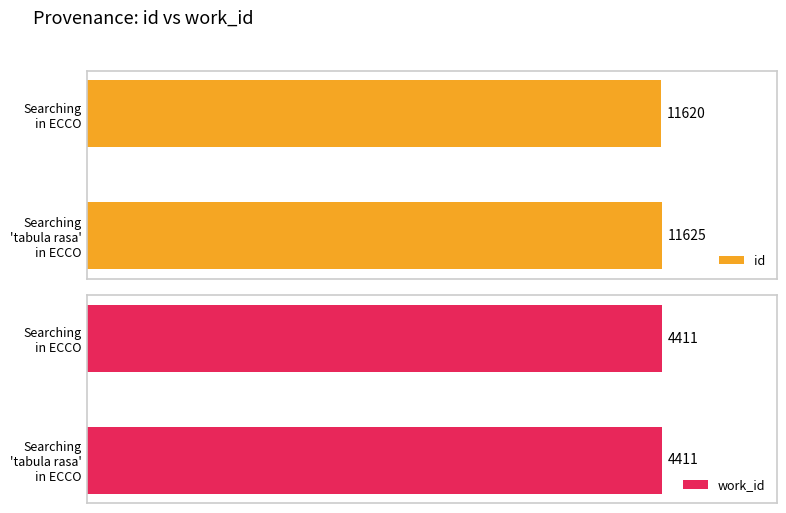

Is the value of id at 0 greater than the value of work_id at 0?

Yes